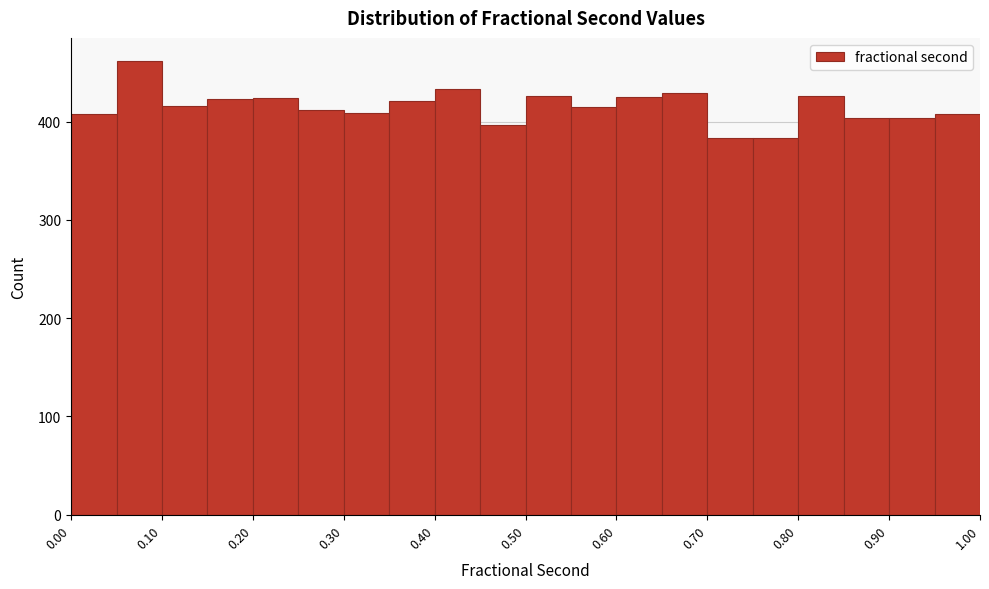

What is the height of the bar covering 0.75 to 0.80 on the x-axis? The values are not printed on the chart, so give them approximately, as read against the axis.

380